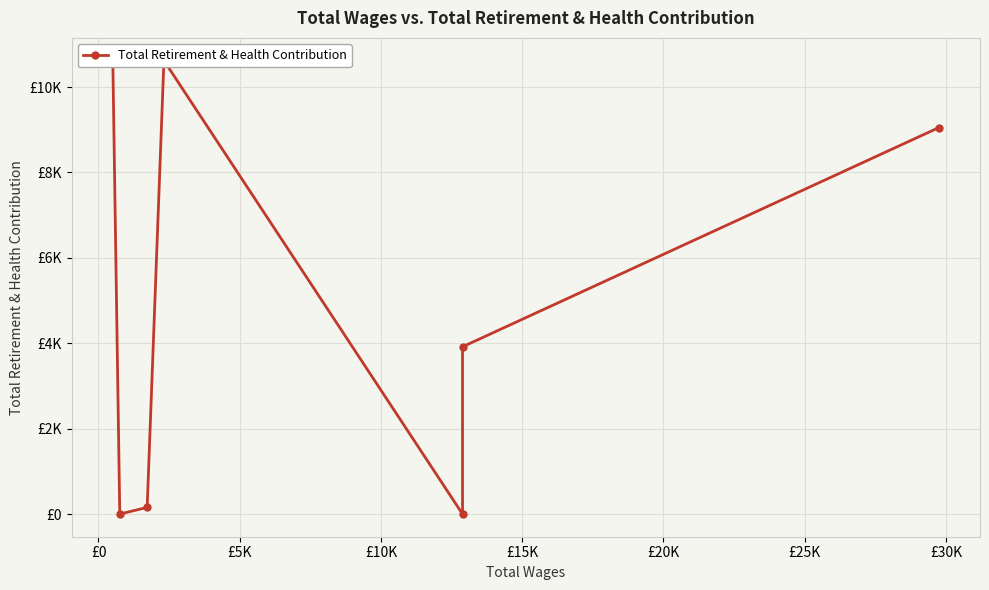

Reading left to right, extract all data points from this chart.

10620	0	156	10620	0	3917	9049